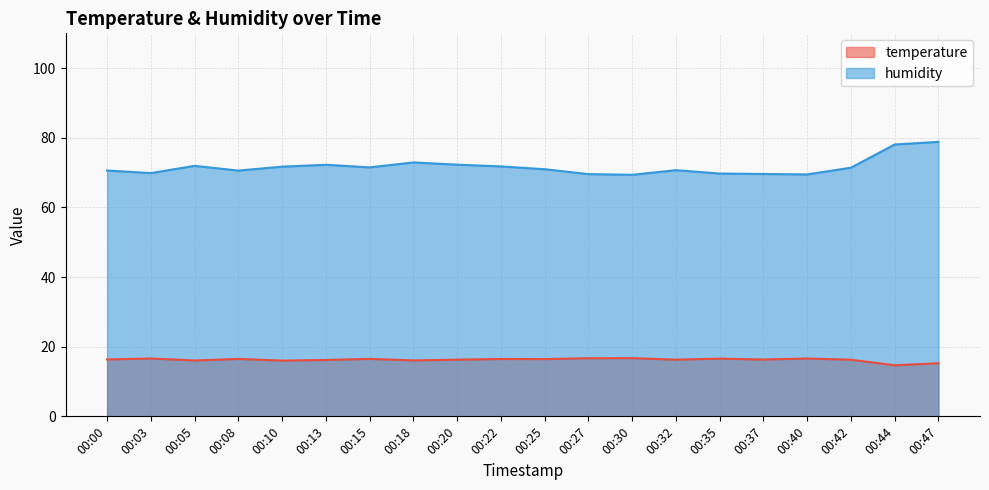

What is the difference between the maximum and minimum values in the temperature series?

2.1